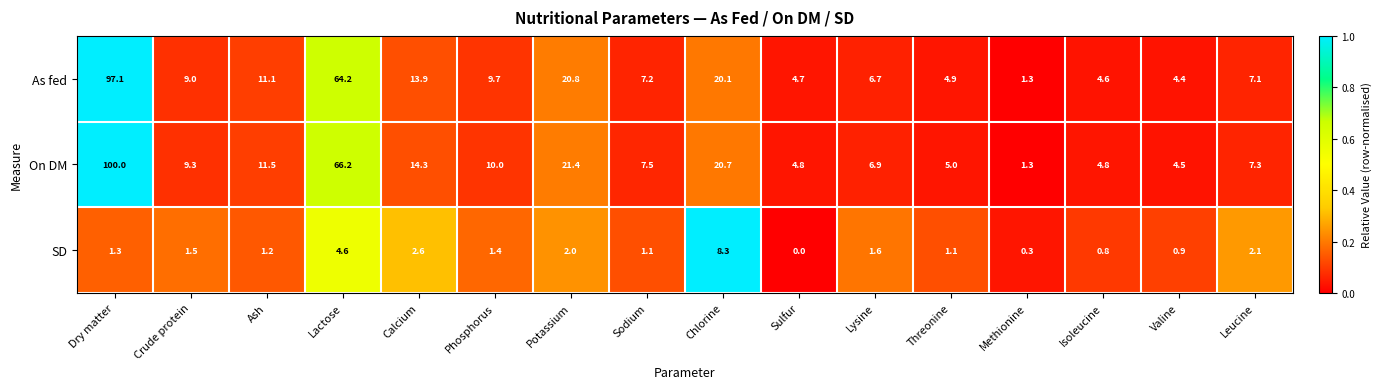

At how many categories does at least one series exceed 2?

15